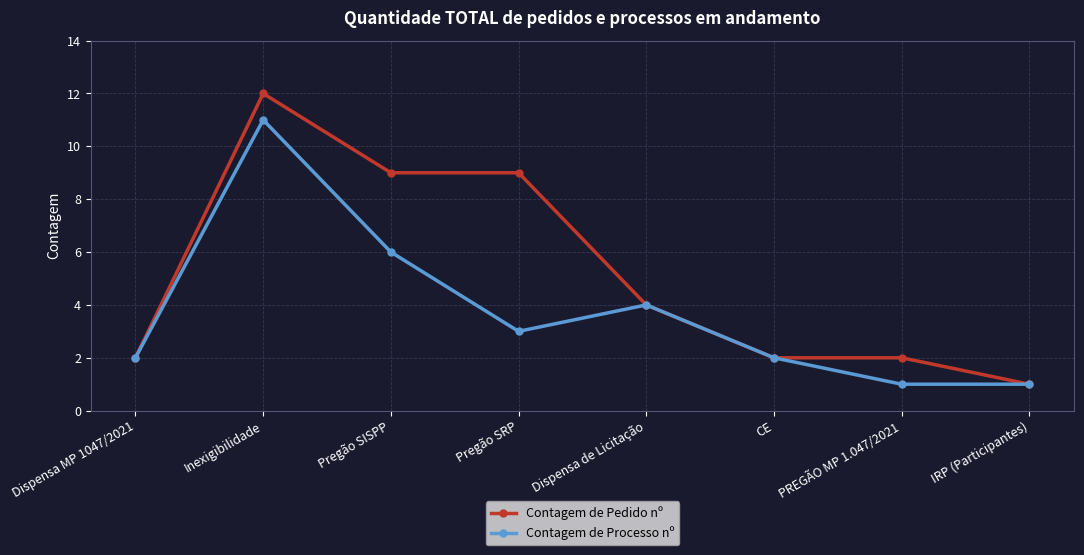

What is the total value across all series at CE?

4